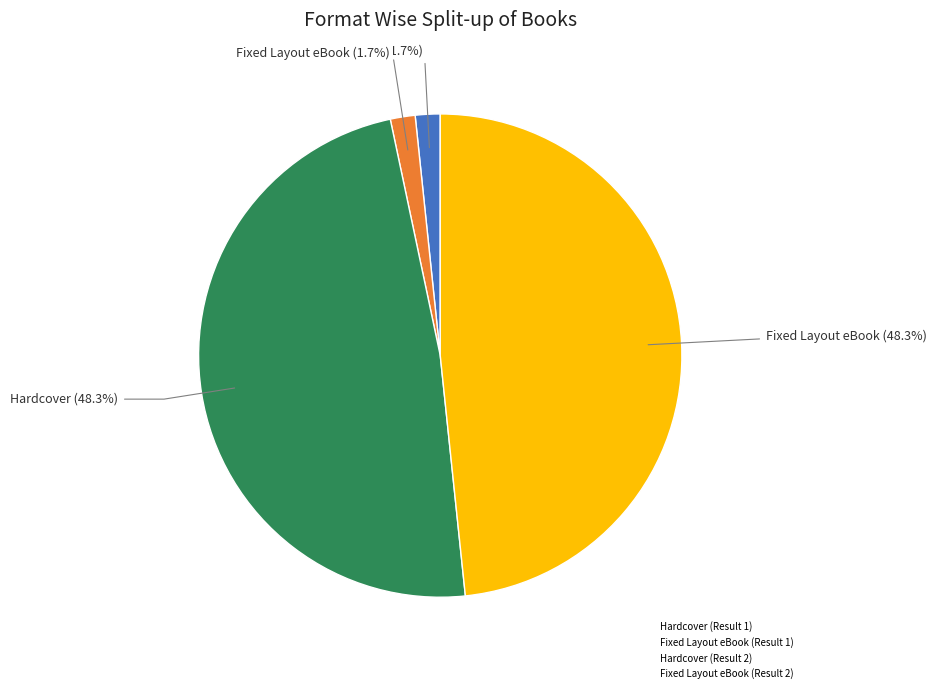

How much of the chart is everything except Hardcover (Result 2)?

51.7%